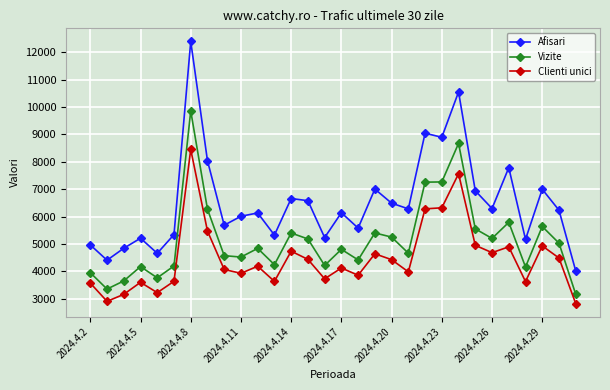

True or false: Clienti unici and Vizite intersect in this chart.

False